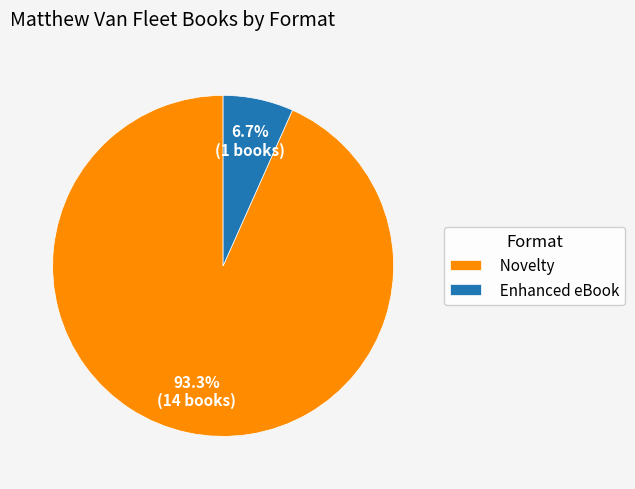

What is the total percentage of Novelty and Enhanced eBook?

100.0%